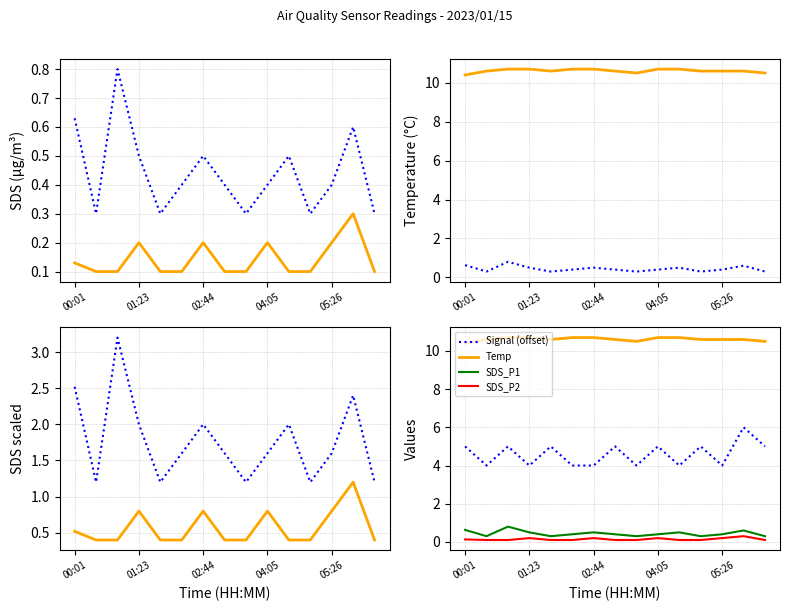

What is the sum of all Temp values?

159.2